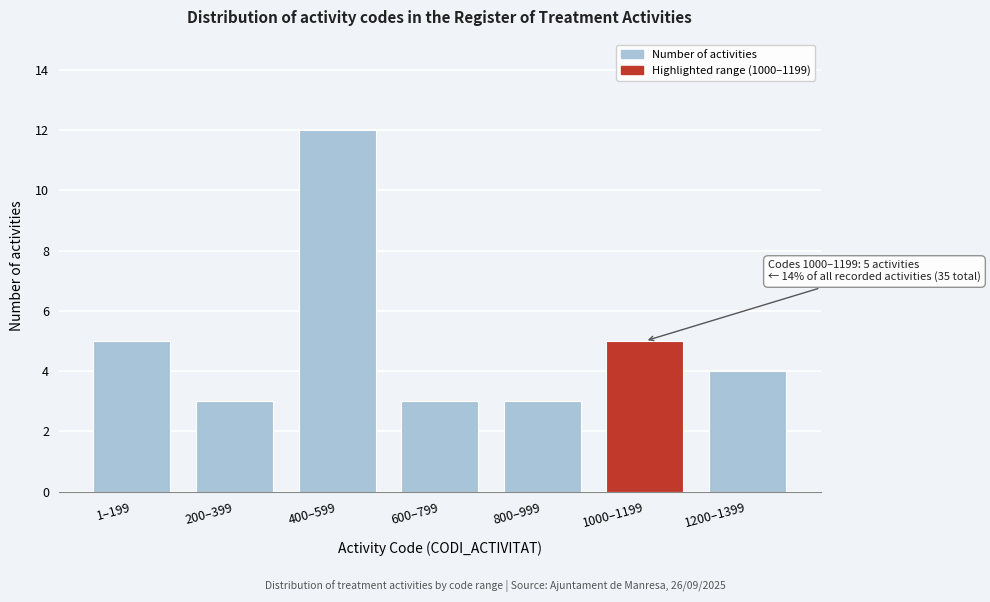

Reading right to left, what are all the values shown in this chart?

4	5	3	3	12	3	5